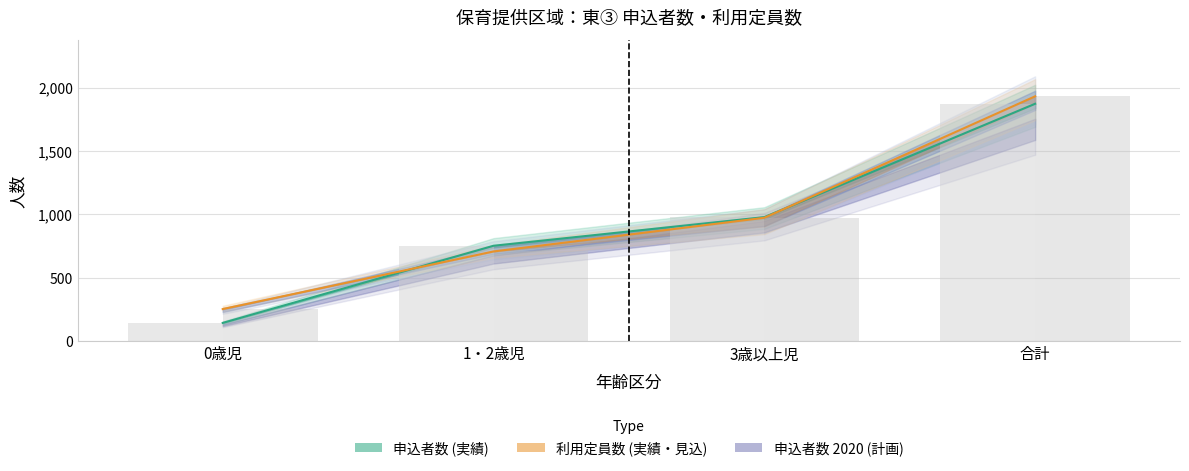

Rank the categories by 申込者数_2018 value from highest to lowest.

合計, 3歳以上児, 1・2歳児, 0歳児